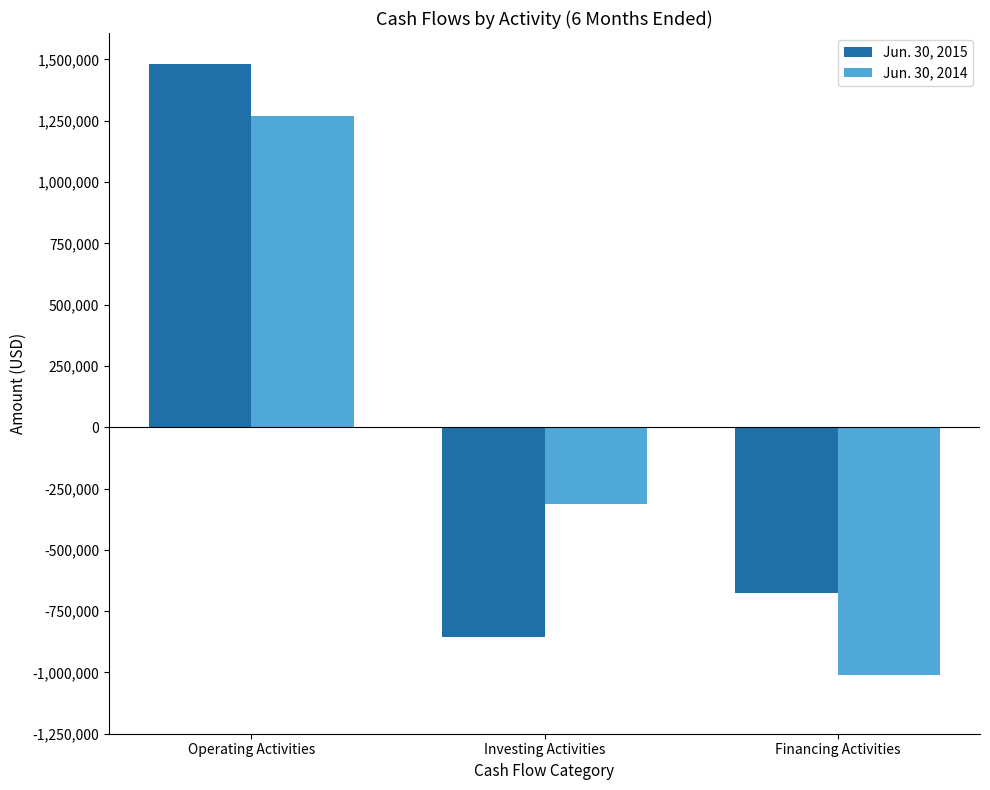

How many Jun. 30, 2014 values are between -1009790 and 1271137?

3